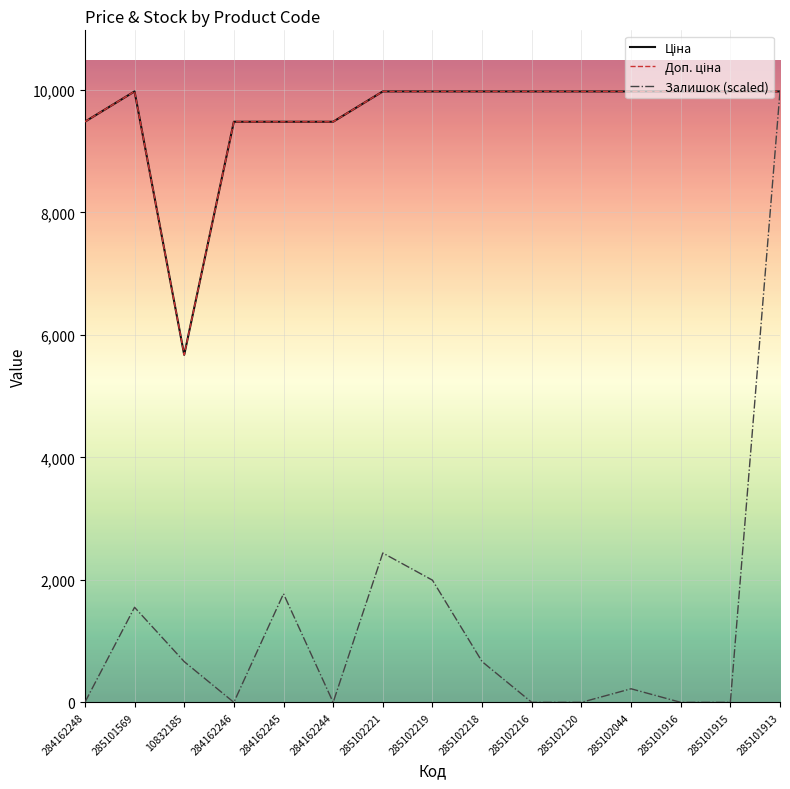

At which category does Доп. ціна reach its first local valley?

10832185